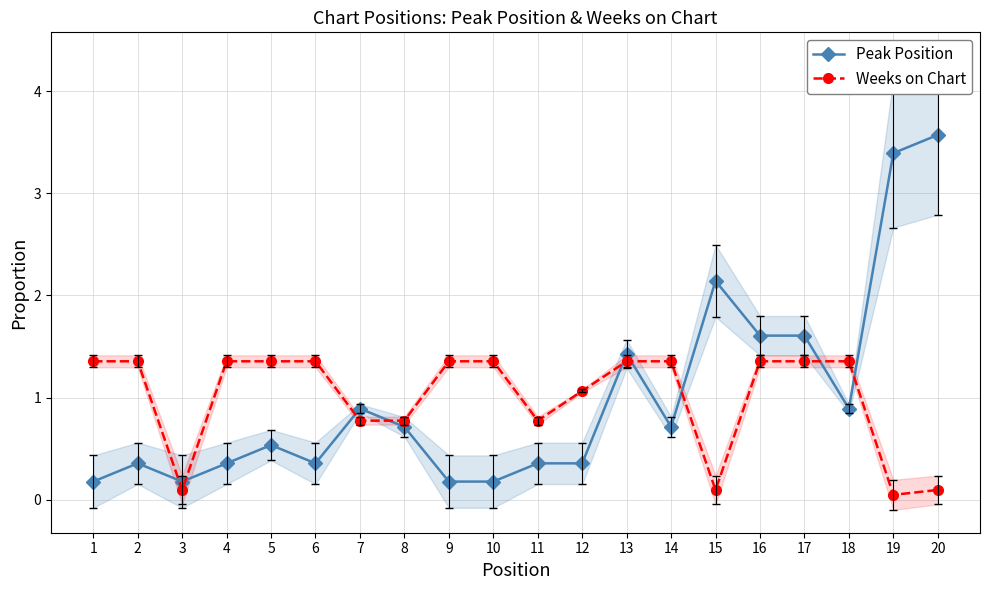

List the series in order of their peak value, lowest first.

Weeks on Chart, Peak Position